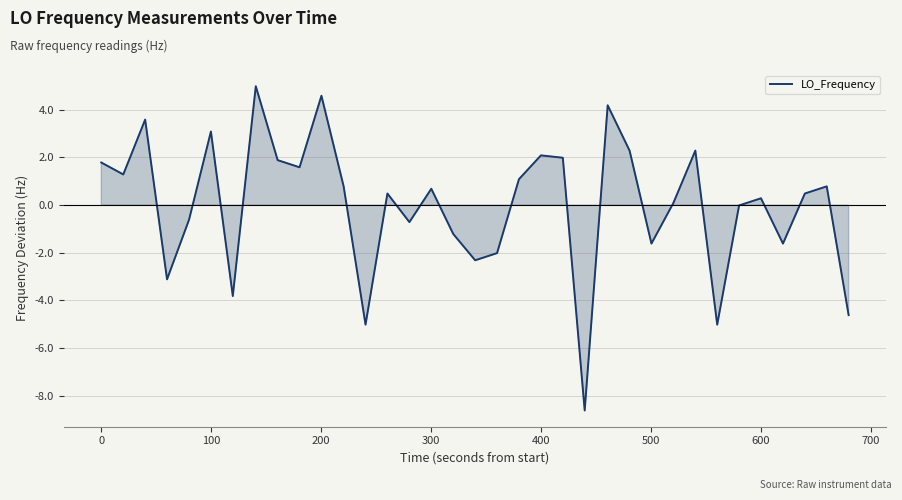

What is the difference between the maximum and minimum values?

13.6